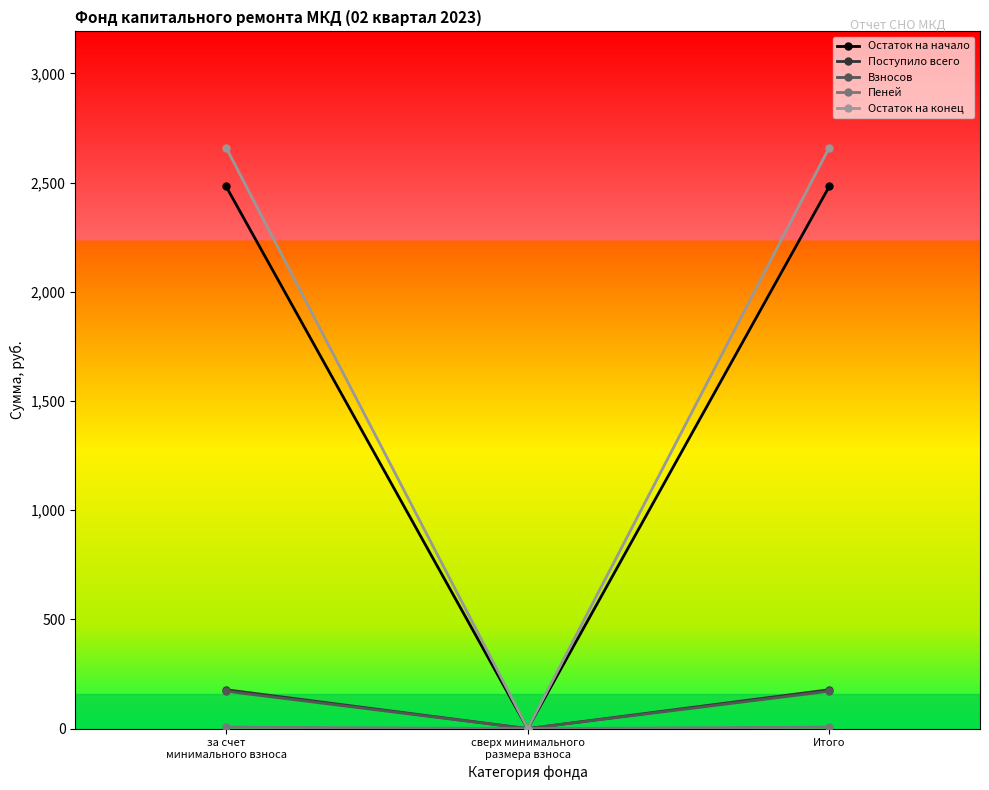

Which series has the widest spread of values?

Остаток на конец